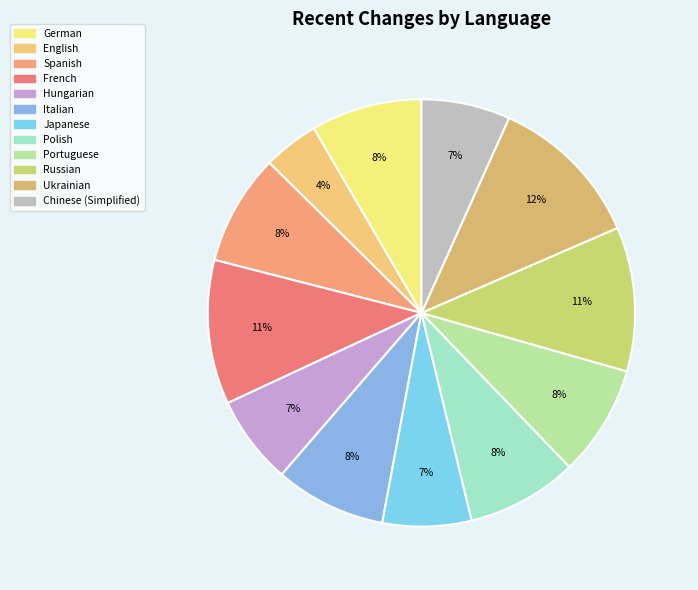

Count the number of slices in the pie.

12